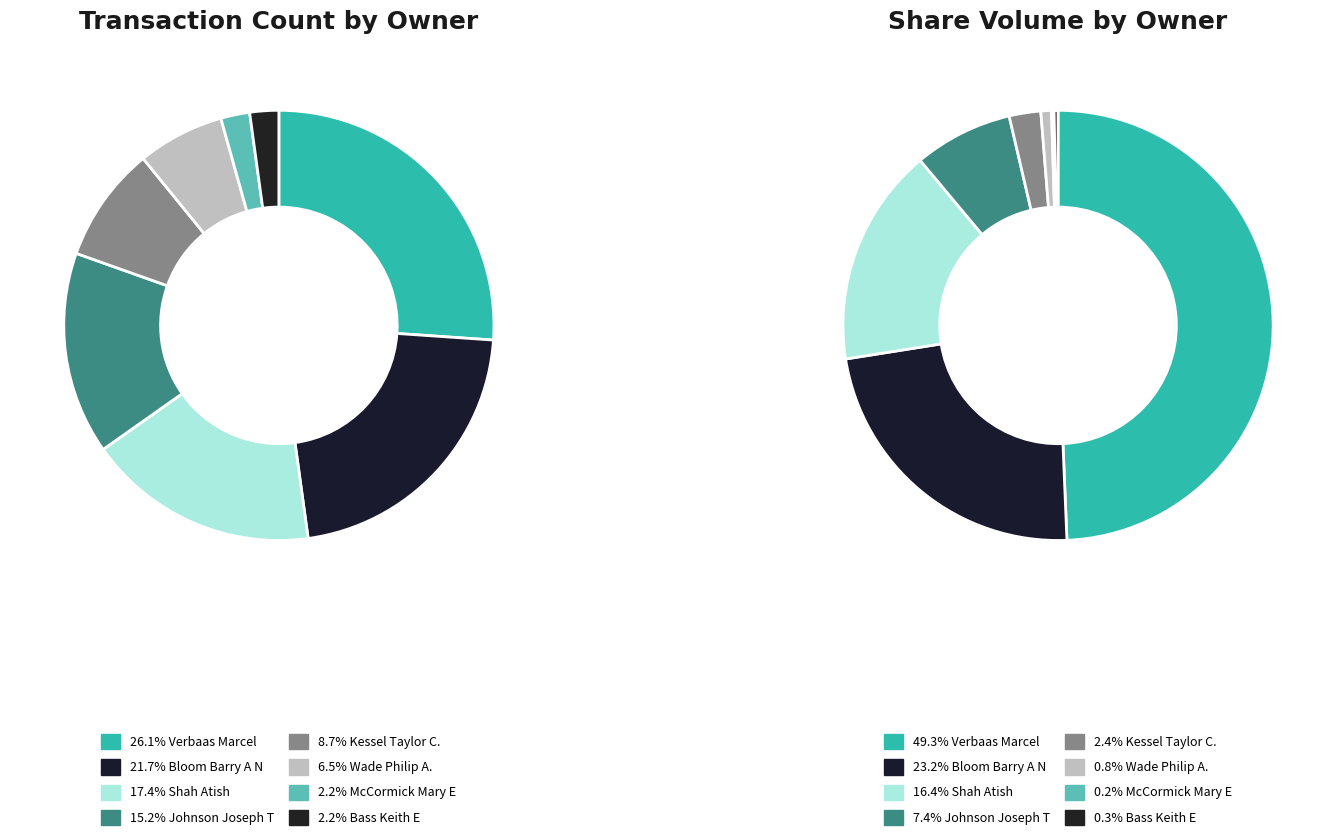

True or false: Verbaas Marcel accounts for 26% of the total.

True